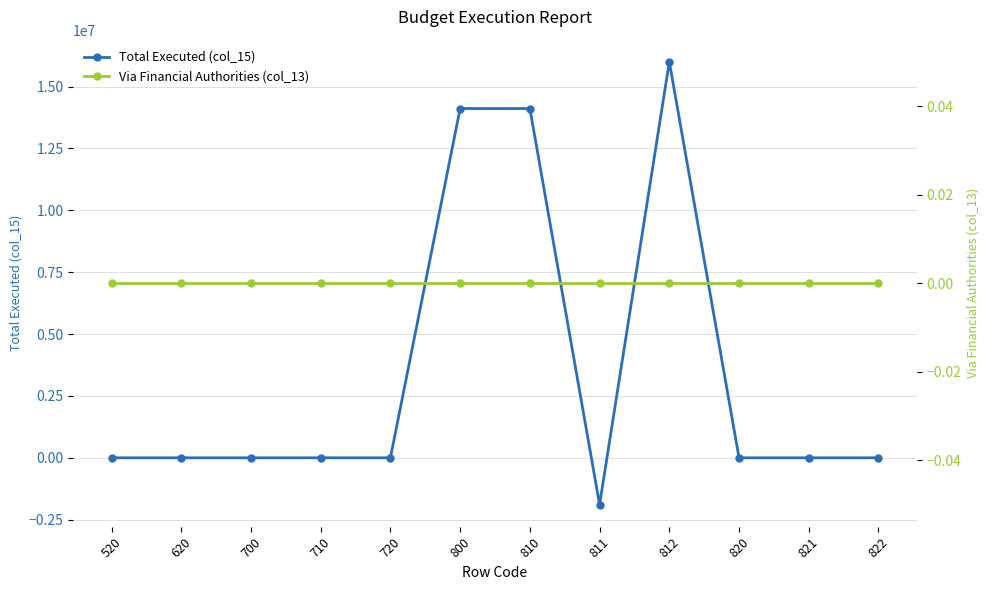

List the series in order of their overall mean, lowest first.

Via Financial Authorities (col_13), Total Executed (col_15)